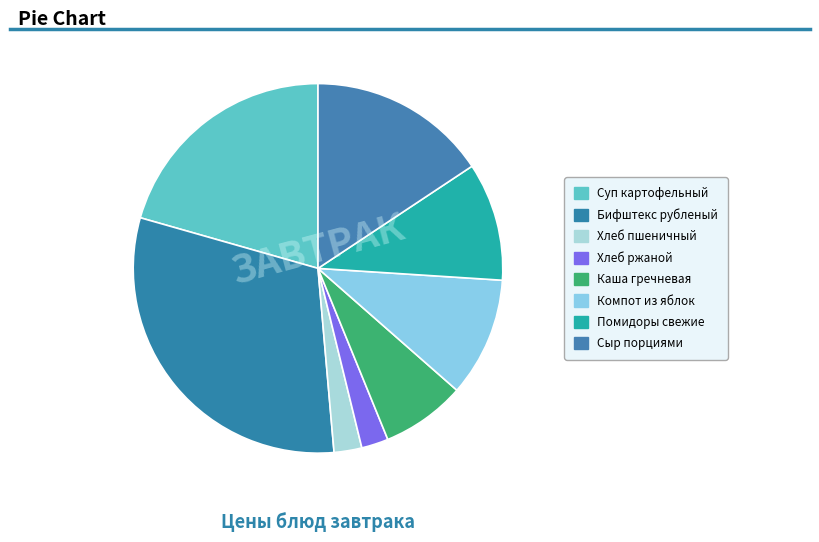

Does Хлеб ржаной account for over 50% of the chart?

No